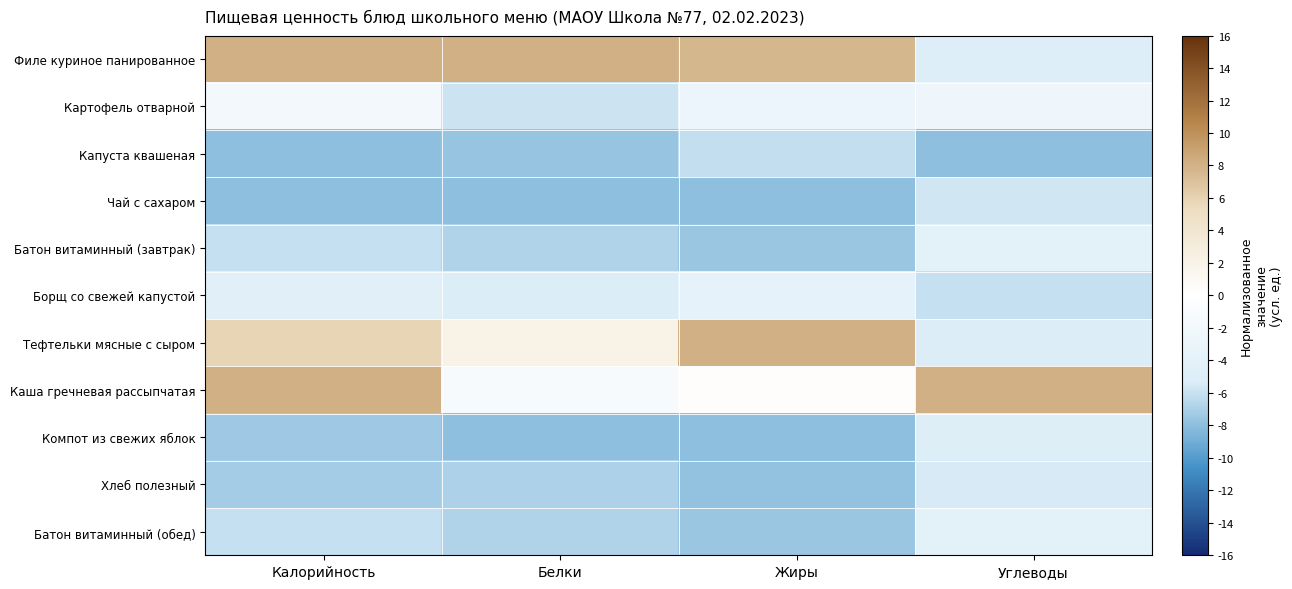

At how many categories does at least one series exceed 2?

4